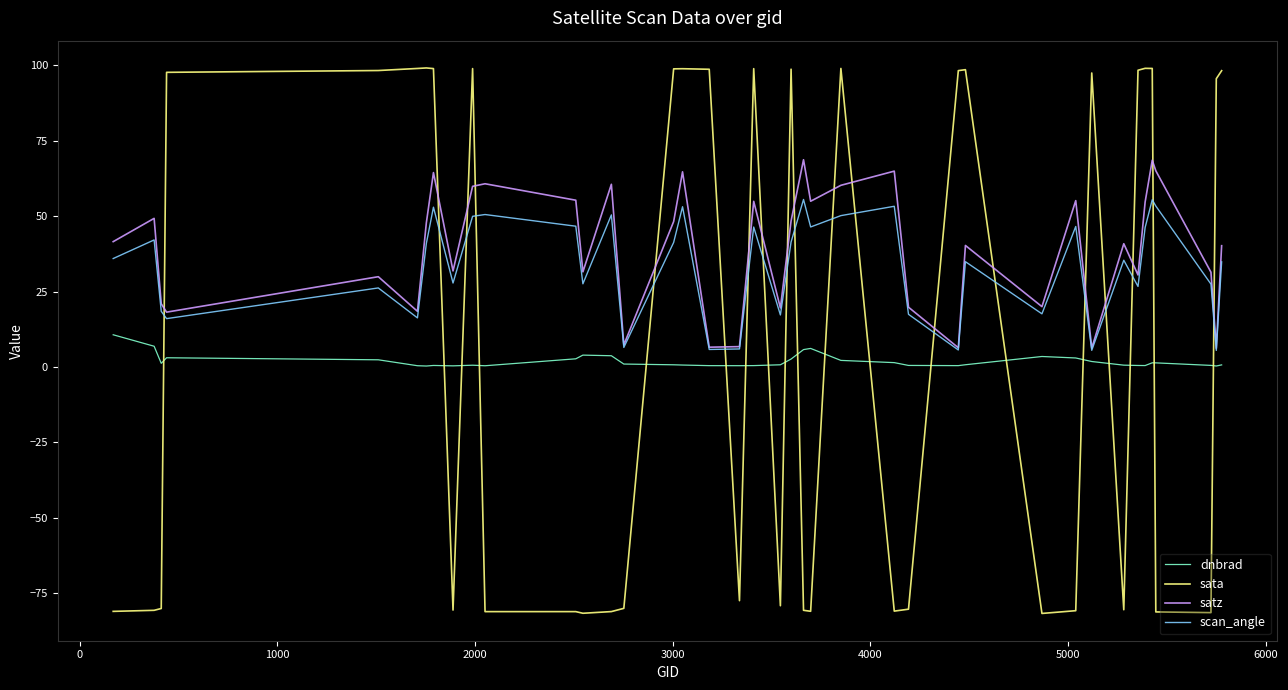

Rank the series by their maximum value, from highest to lowest.

sata, satz, scan_angle, dnbrad